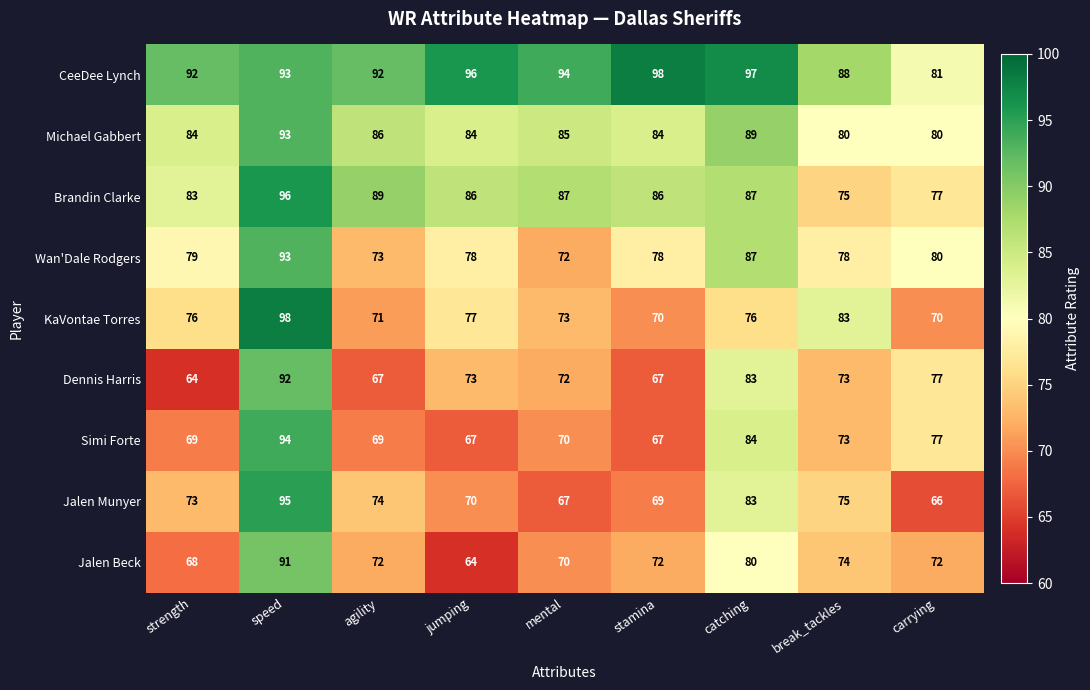

At which label is Simi Forte closest to 80?

carrying